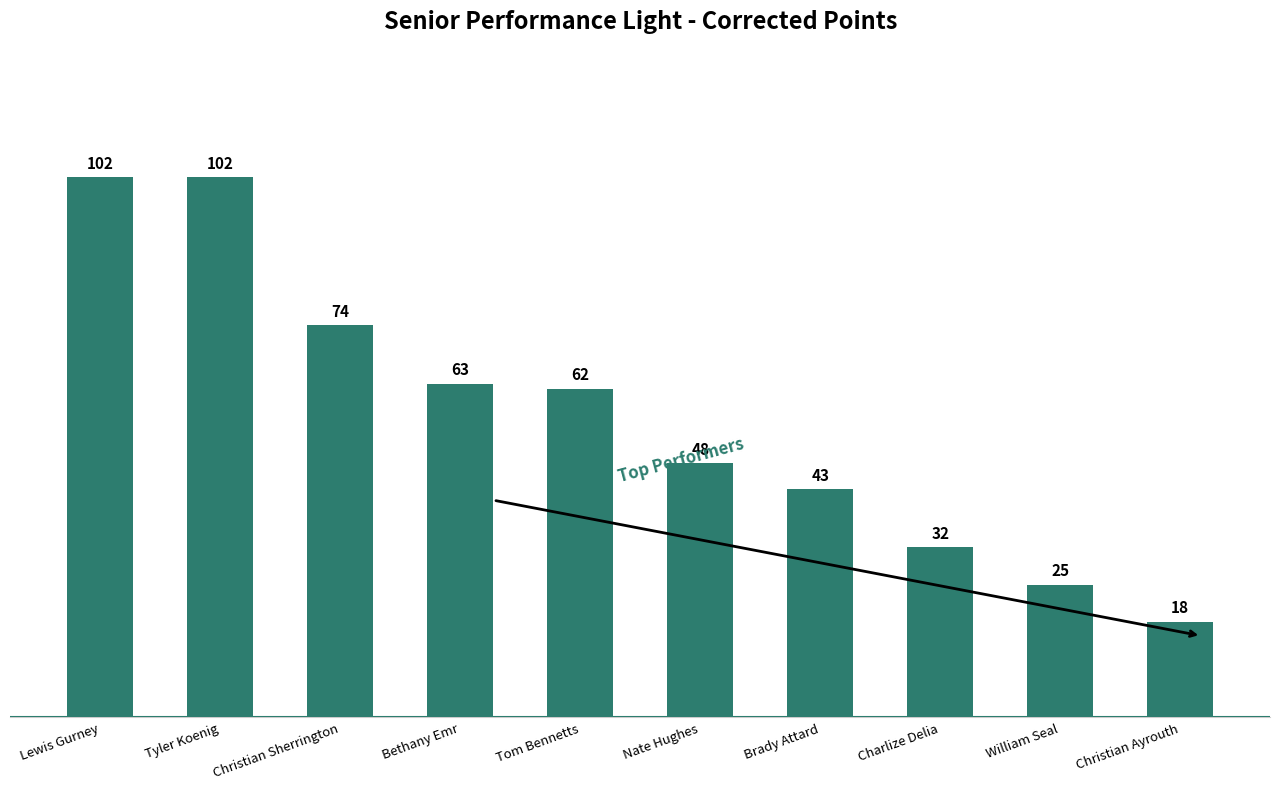

Approximately how many times larger is the value at Christian Ayrouth compared to Brady Attard?

0.4